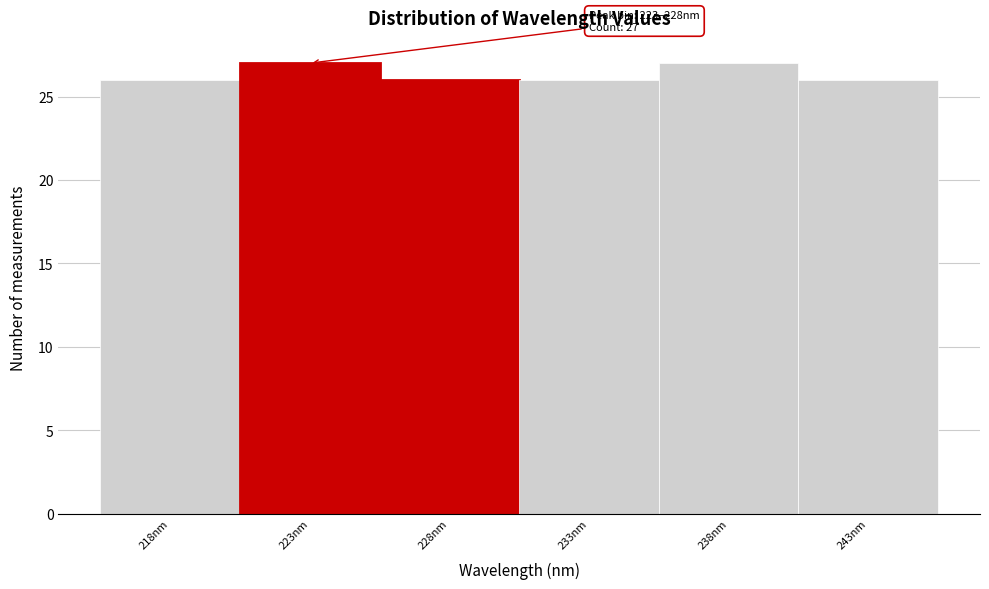

Reading left to right, transcribe all the data shown in this chart.

26	27	26	26	27	26